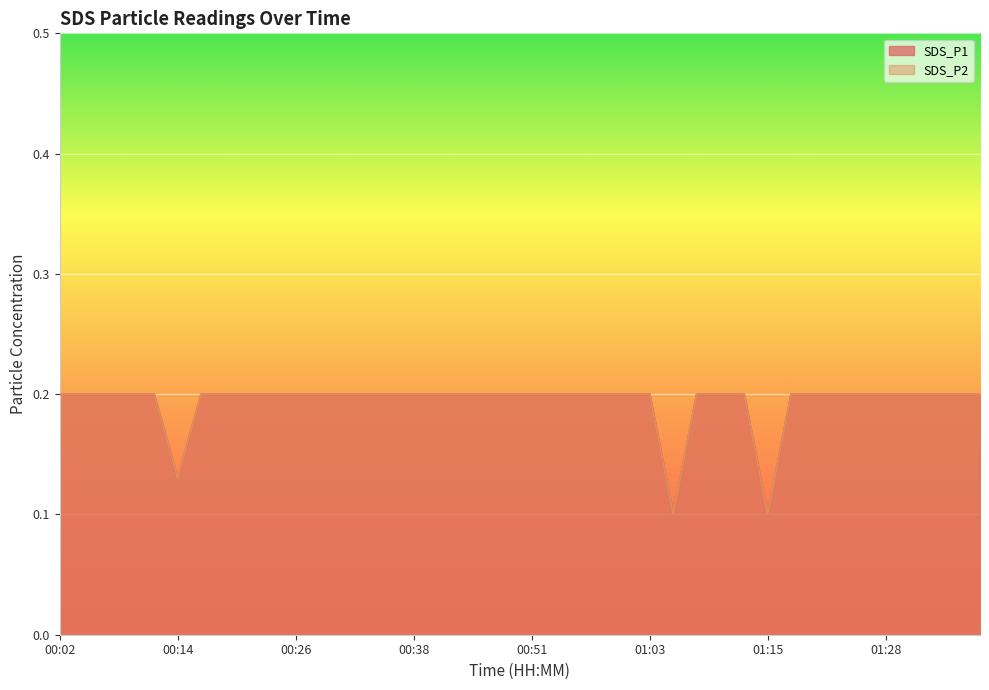

Which series has the widest spread of values?

SDS_P1